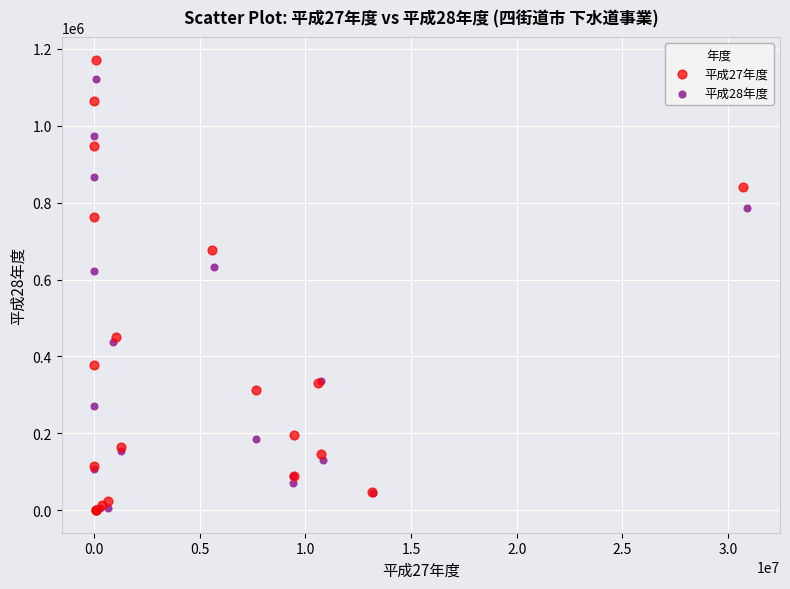

What are all the series names shown in the legend?

平成27年度, 平成28年度